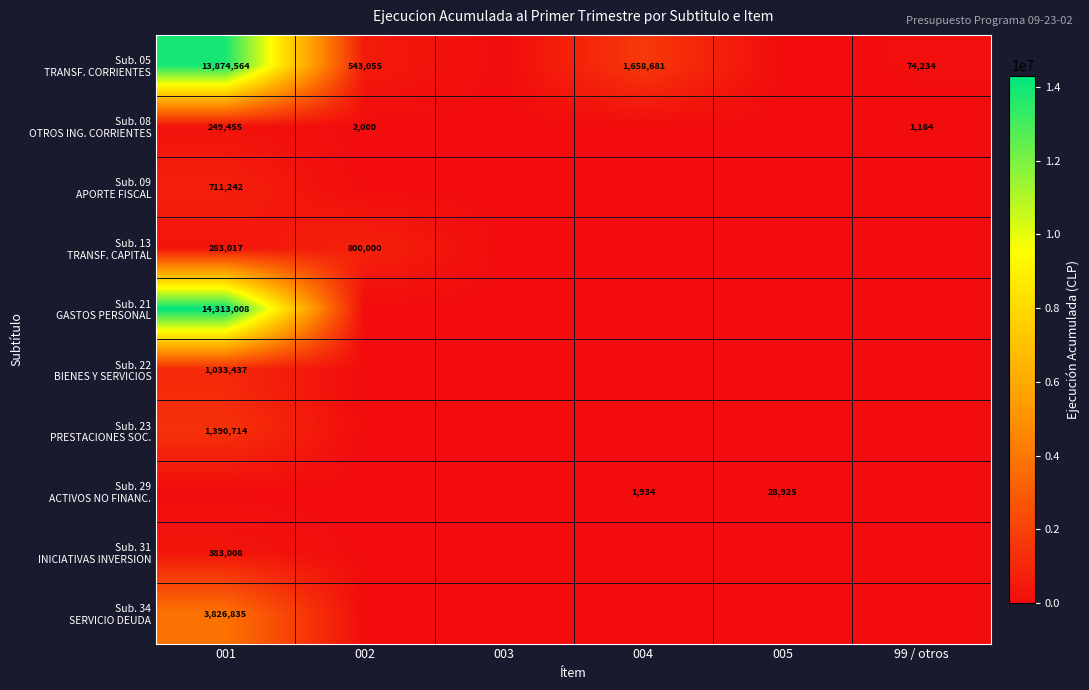

At which category is the sum across all series the highest?

001